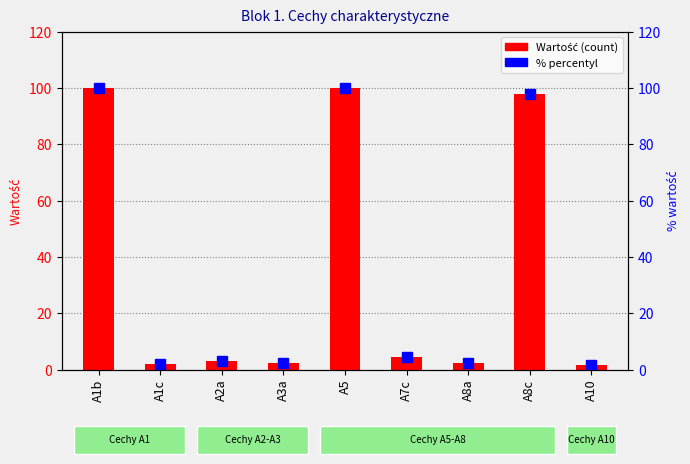

The value of Wartość at A1b is 136.9. True or false?

False